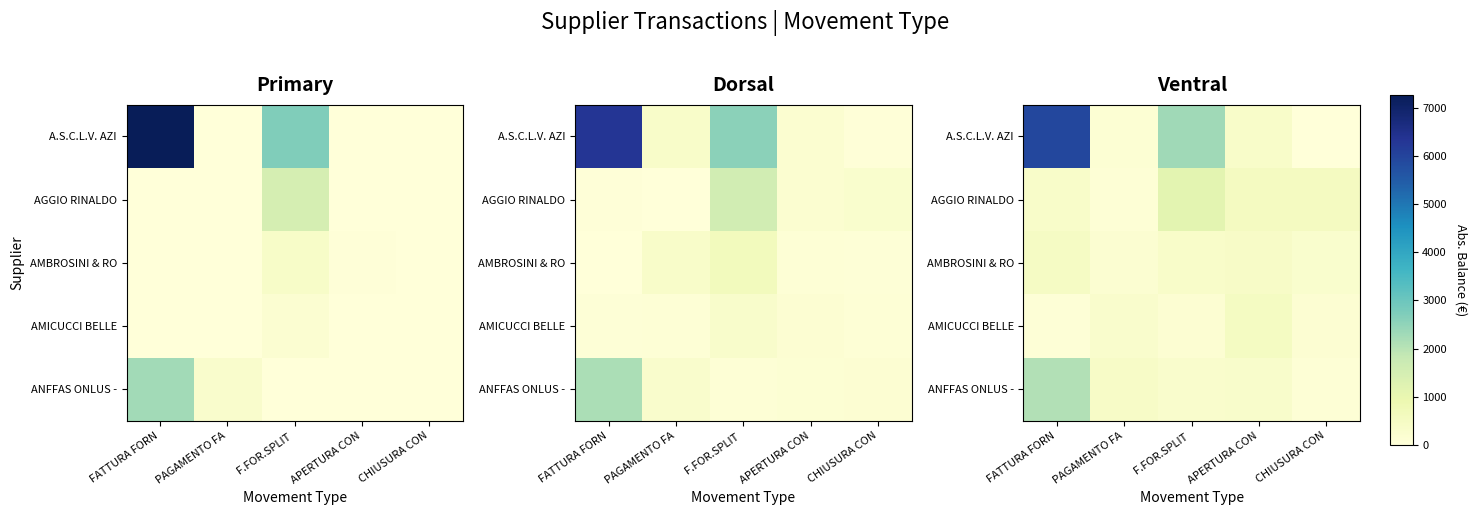

At which category is the sum across all series the highest?

FATTURA FORN